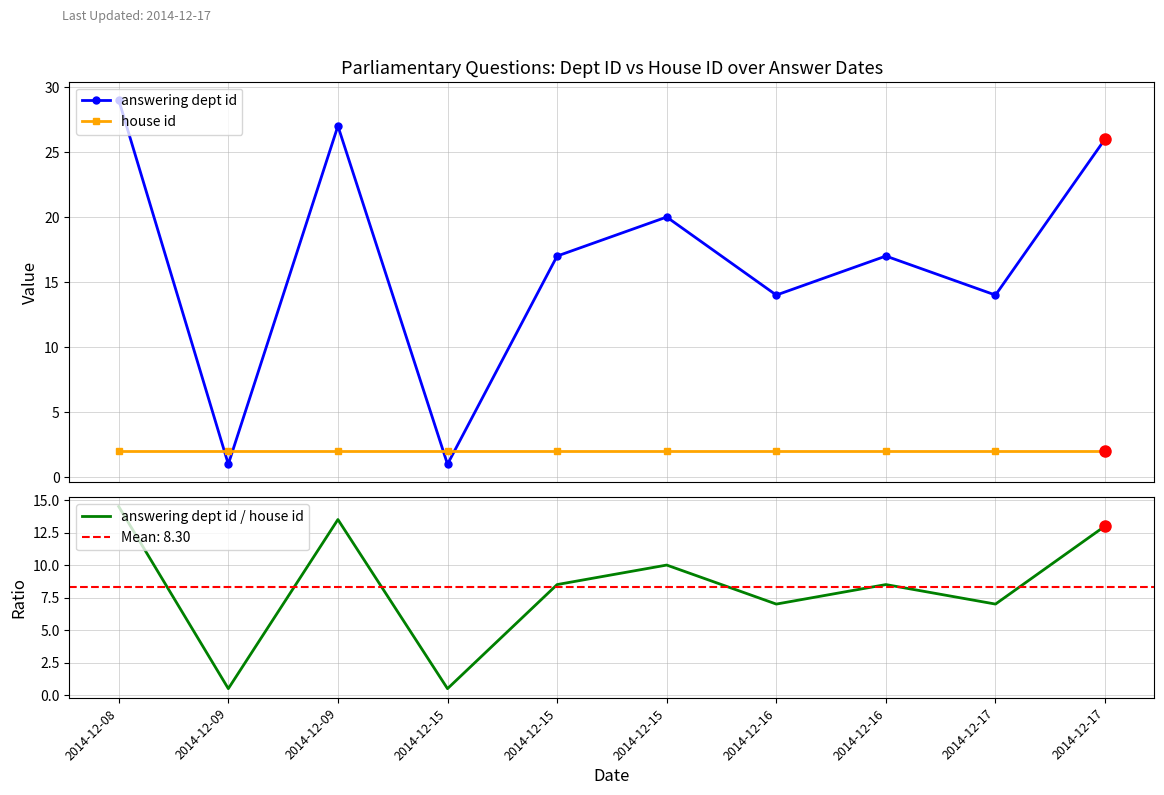

What is the approximate value of answering dept id / house id at 2014-12-09?

0.5